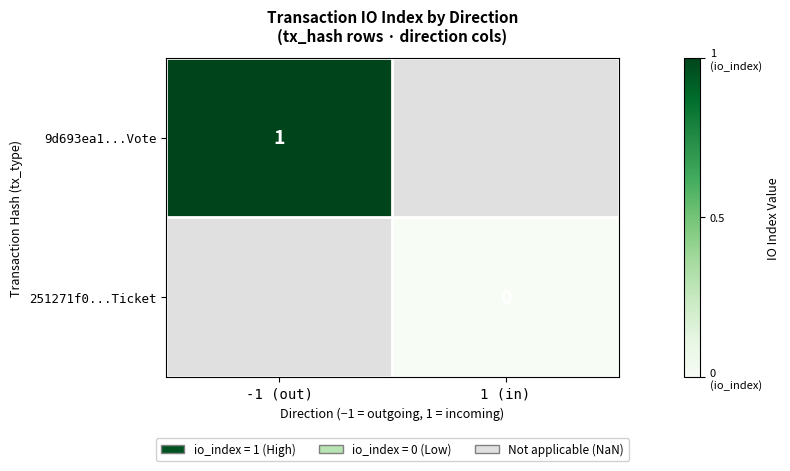

The 9d693ea1...Vote series shows 2 at -1 (out). True or false?

False